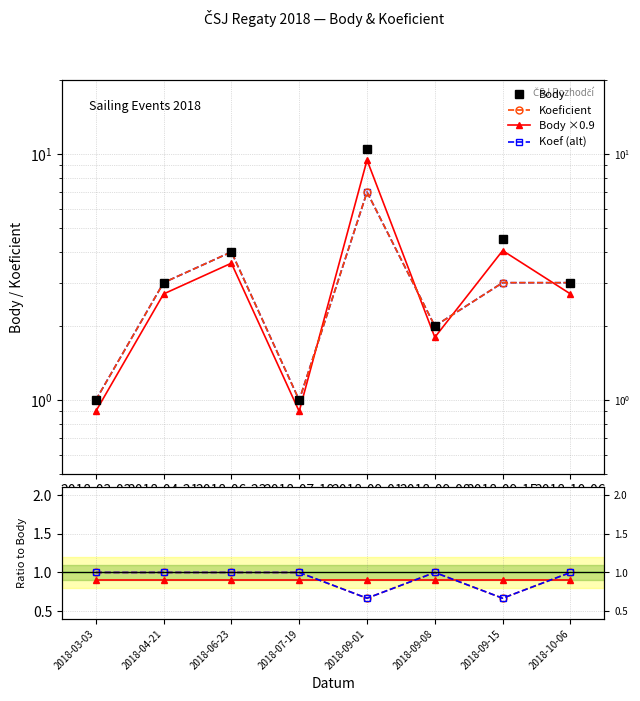

Is this an area chart (filled region under the line)?

No